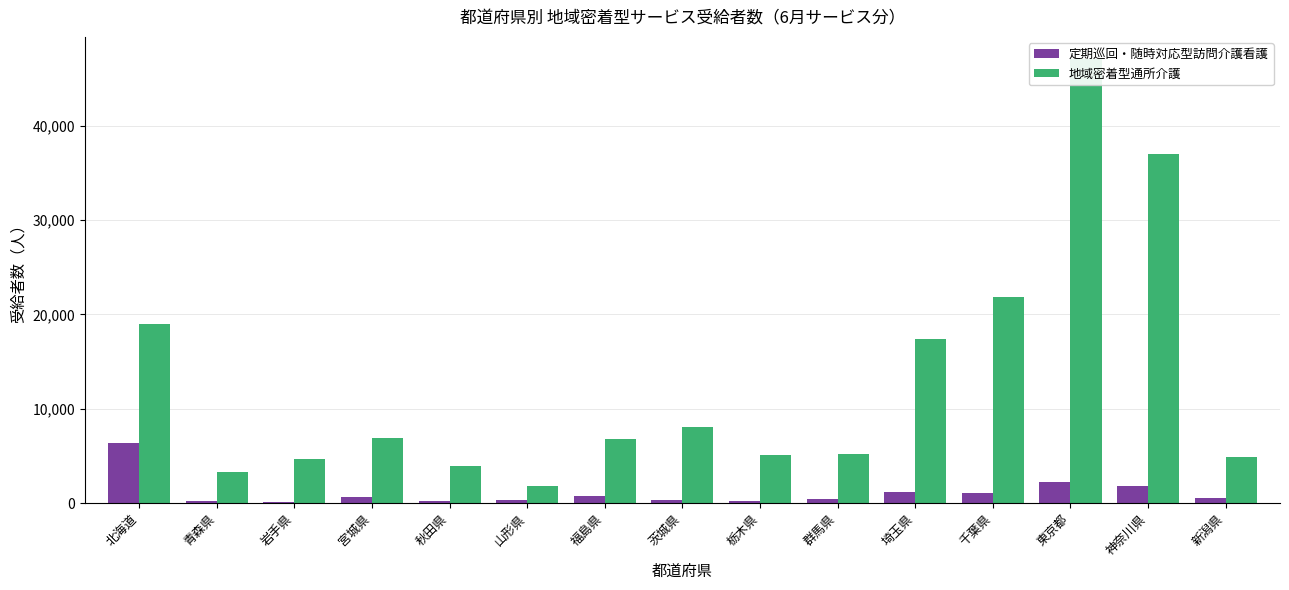

What is the sum of all 地域密着型通所介護 values?

193124